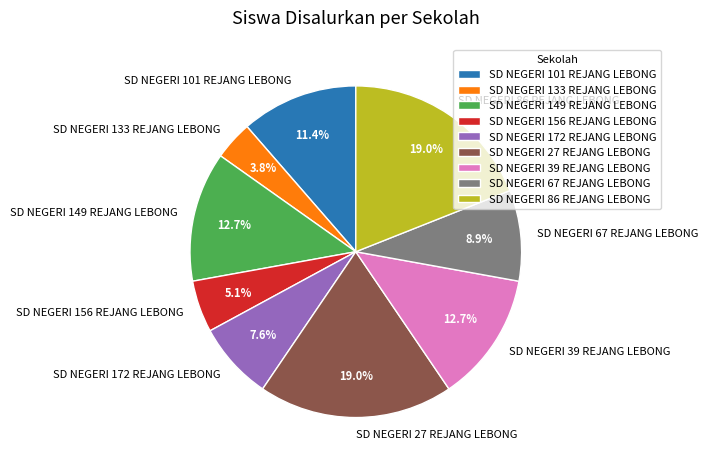

Which category has the smallest portion of the pie?

SD NEGERI 133 REJANG LEBONG